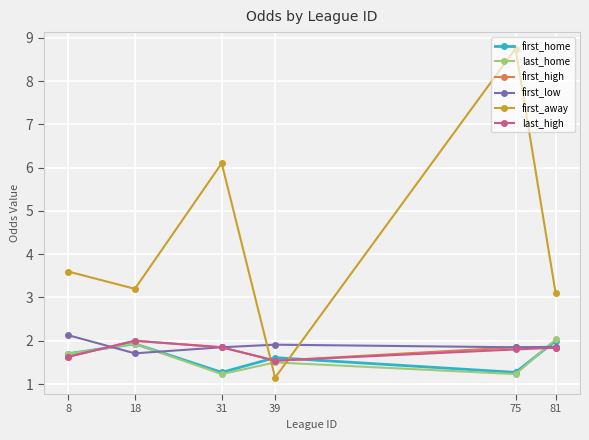

Which label corresponds to the smallest value in the chart?

39